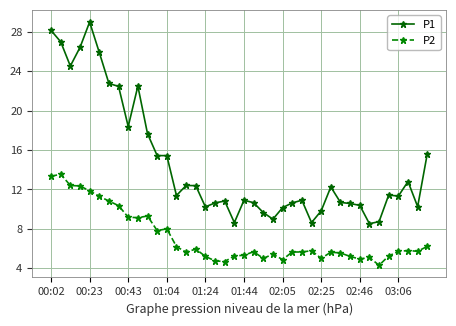

Which series has the widest spread of values?

P1